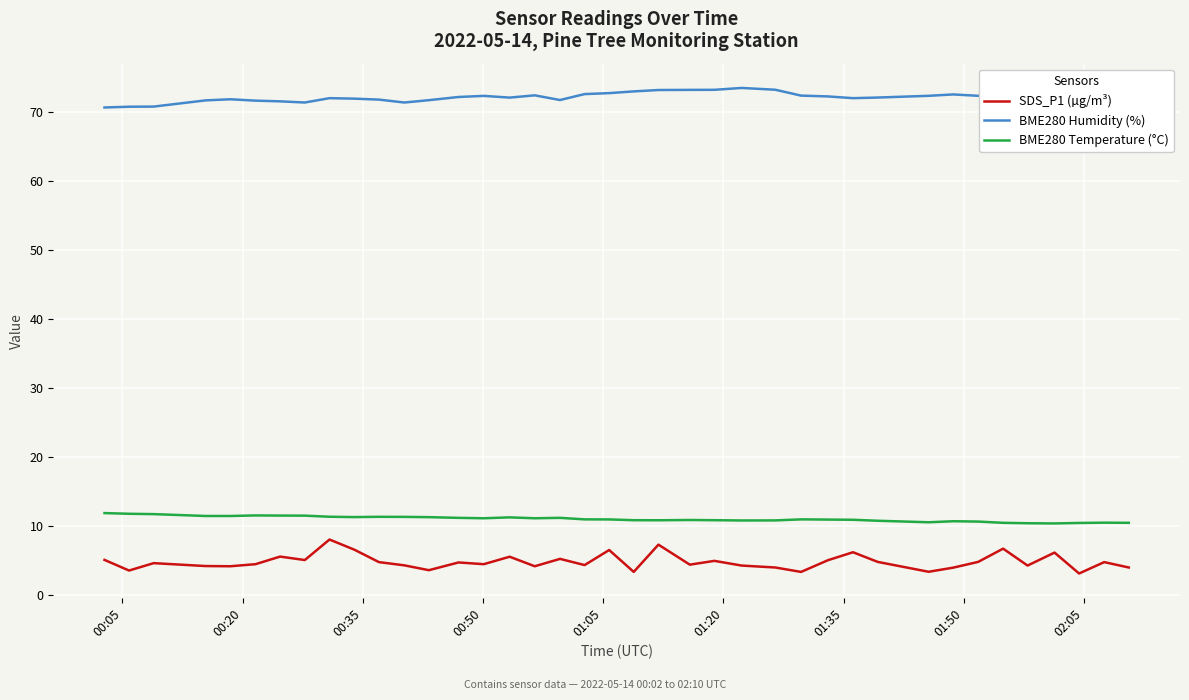

What is the smallest value displayed?

3.1